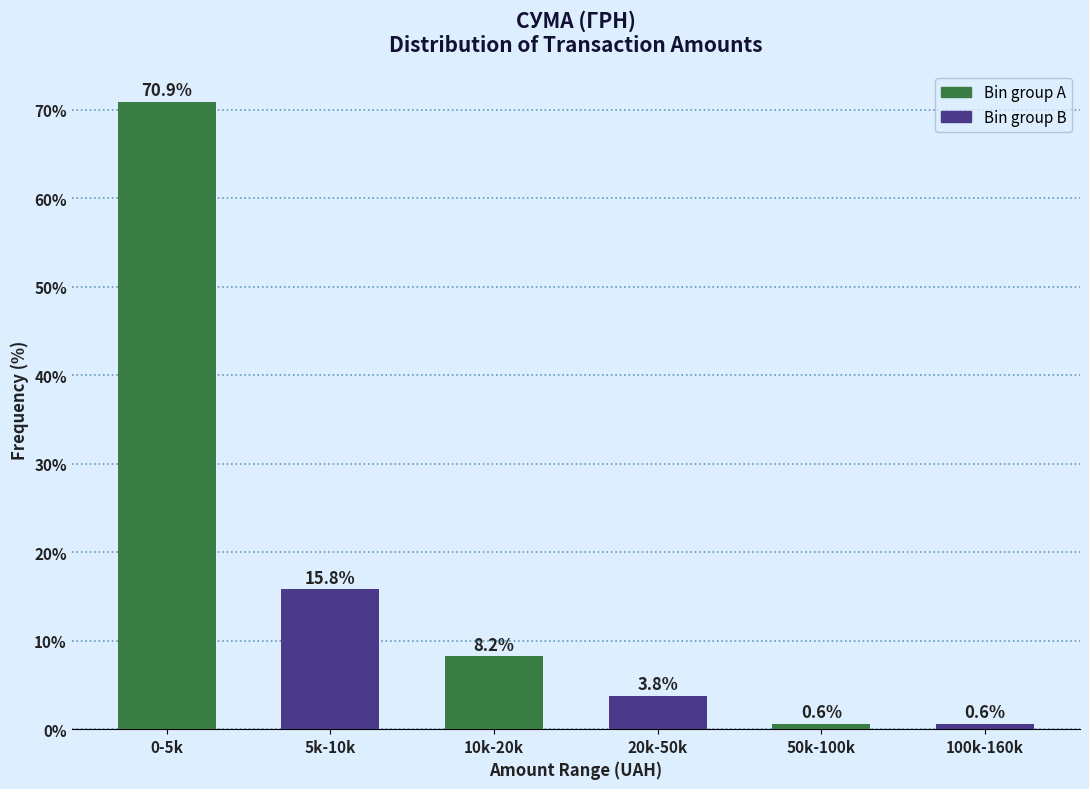

Reading right to left, transcribe all the data shown in this chart.

0.6	0.6	3.8	8.2	15.8	70.9